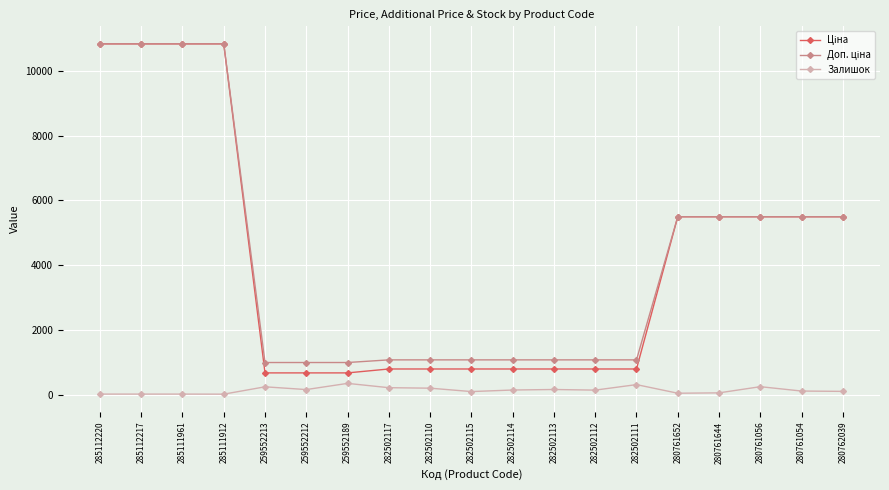

What is the total value across all series at 259552213?

1906.9